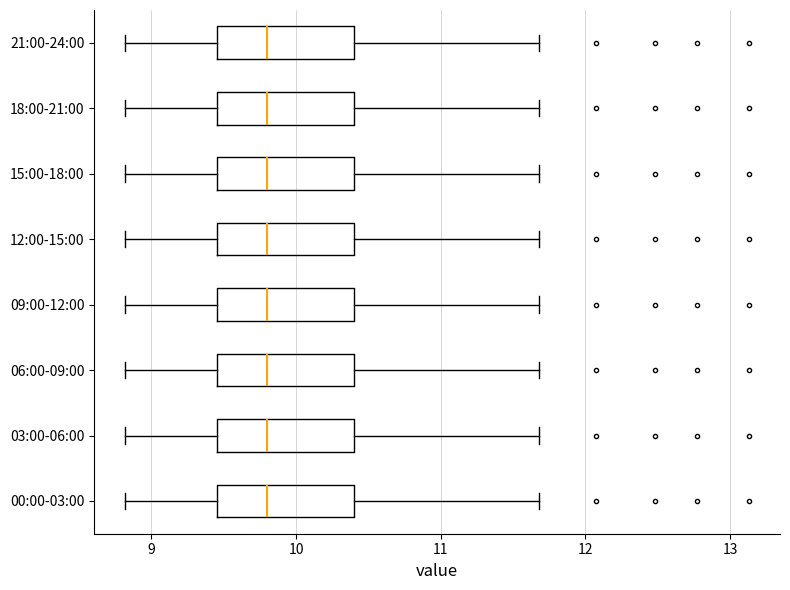

Reading bottom to top, transcribe this box plot: for each box, give where its median line is, the range the box spans, and where its two whiskers end, as read against the x-axis. The values are not printed on the chart, so give them approximately, as read against the axis.

00:00-03:00: median 9.8, box 9.5 to 10.4, whiskers 8.8 to 11.7
03:00-06:00: median 9.8, box 9.5 to 10.4, whiskers 8.8 to 11.7
06:00-09:00: median 9.8, box 9.5 to 10.4, whiskers 8.8 to 11.7
09:00-12:00: median 9.8, box 9.5 to 10.4, whiskers 8.8 to 11.7
12:00-15:00: median 9.8, box 9.5 to 10.4, whiskers 8.8 to 11.7
15:00-18:00: median 9.8, box 9.5 to 10.4, whiskers 8.8 to 11.7
18:00-21:00: median 9.8, box 9.5 to 10.4, whiskers 8.8 to 11.7
21:00-24:00: median 9.8, box 9.5 to 10.4, whiskers 8.8 to 11.7